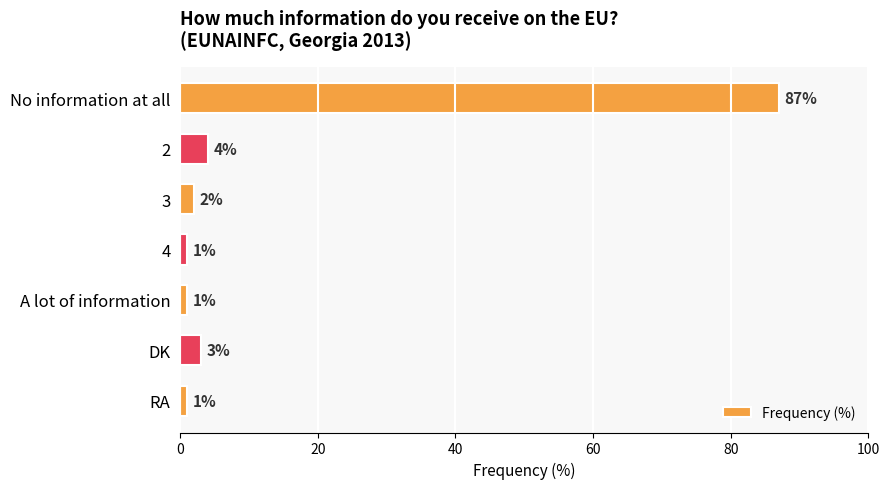

How many categories are shown in the chart?

7